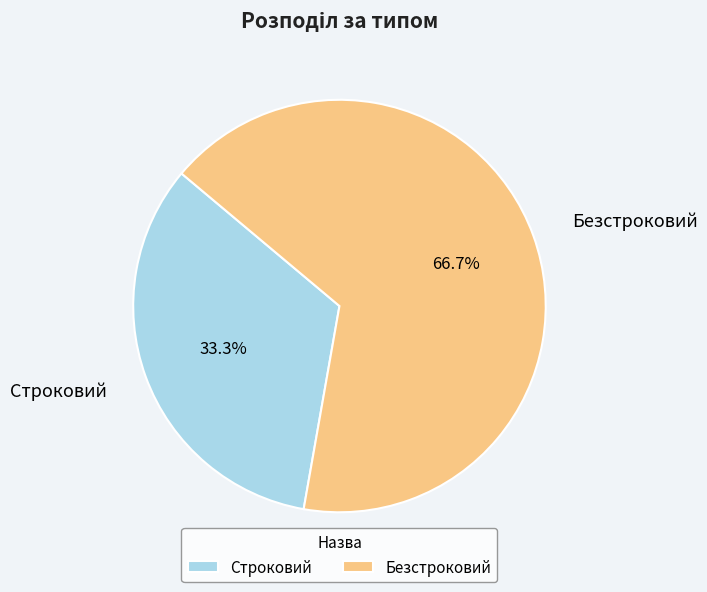

What portion of the pie excludes Безстроковий?

33.3%